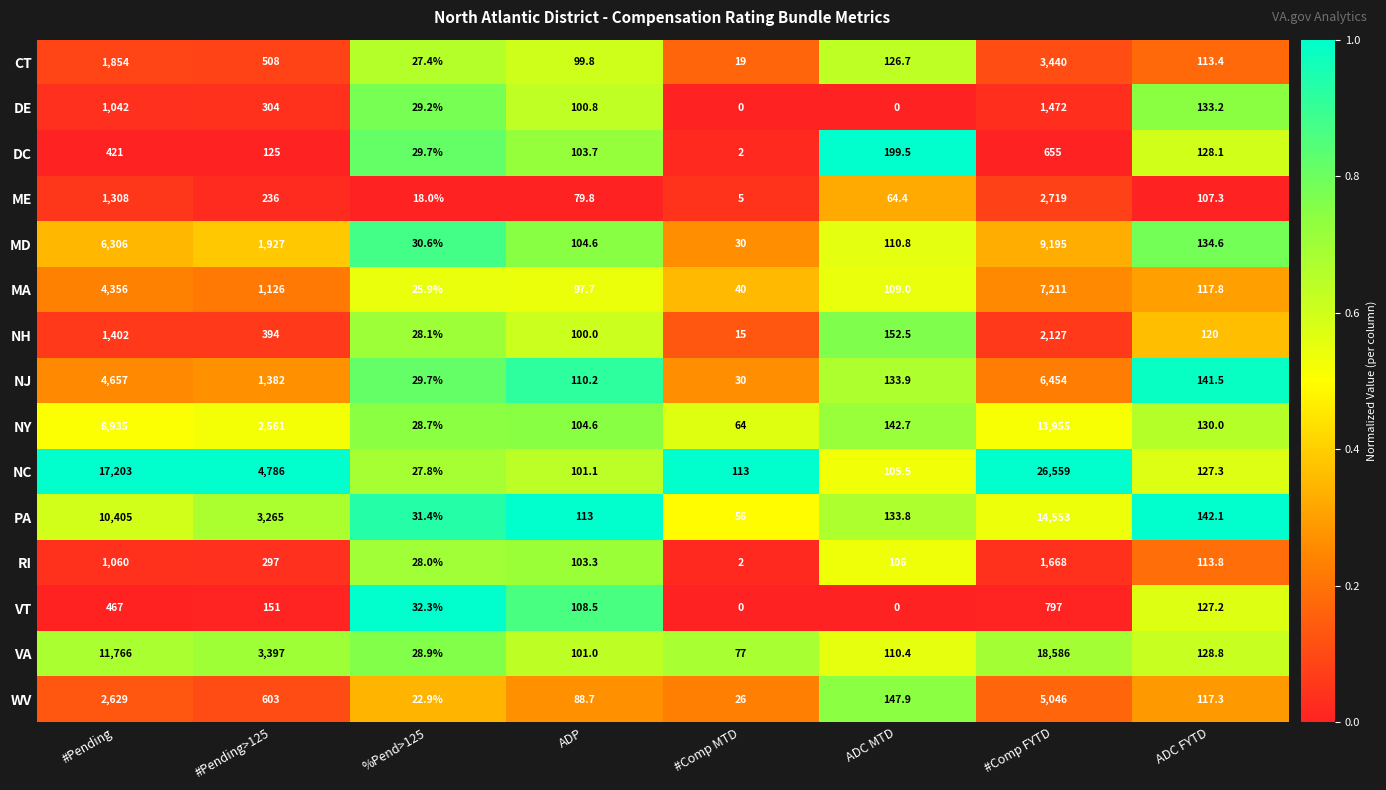

List the labels in order of RI value, largest first.

#Comp FYTD, #Pending, #Pending>125, ADC FYTD, ADC MTD, ADP, %Pend>125, #Comp MTD